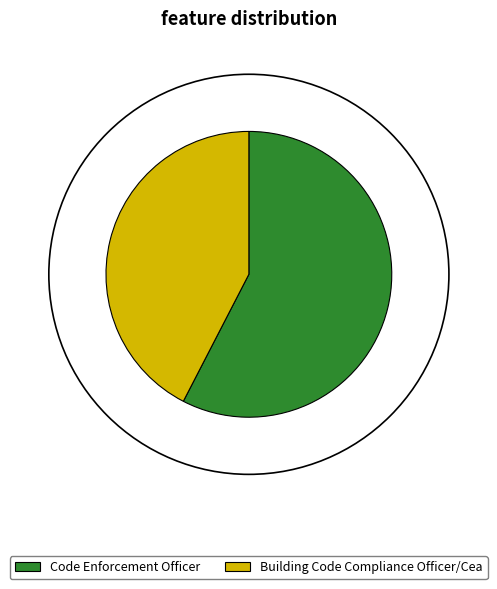

Which has a higher value, Code Enforcement Officer or Building Code Compliance Officer/Cea?

Code Enforcement Officer